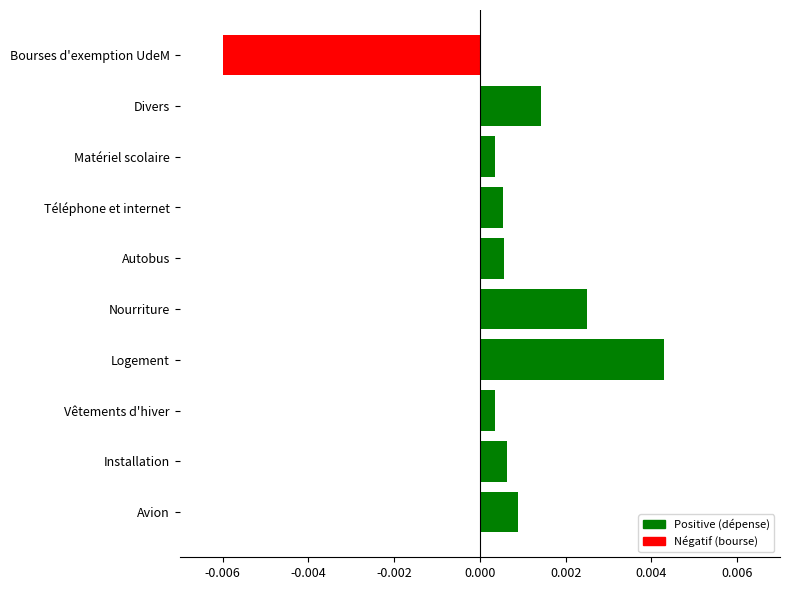

Which has a higher value, Bourses d'exemption UdeM or Logement?

Logement